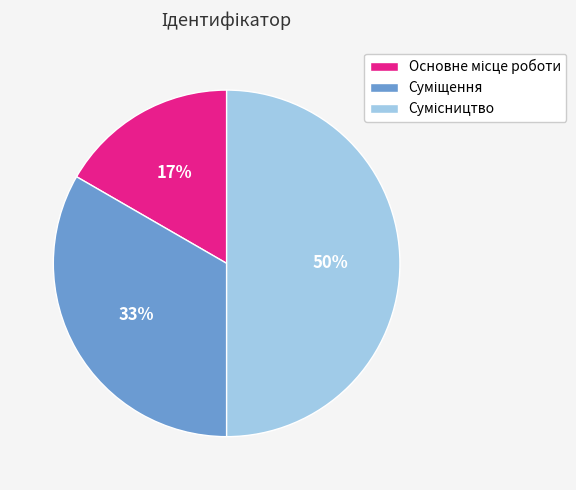

To the nearest percent, what is the difference between the largest and smallest slice percentages?

33%